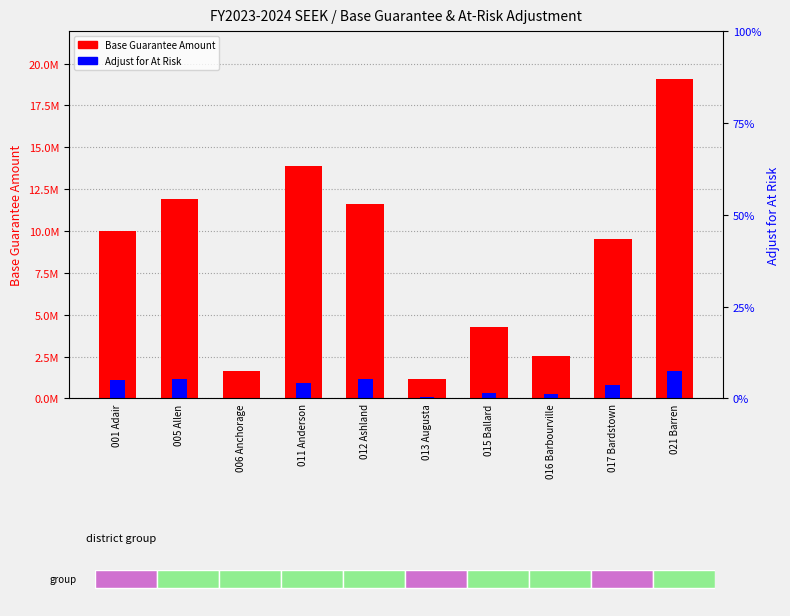

What is the total value across all series at 017 Bardstown?

10345544